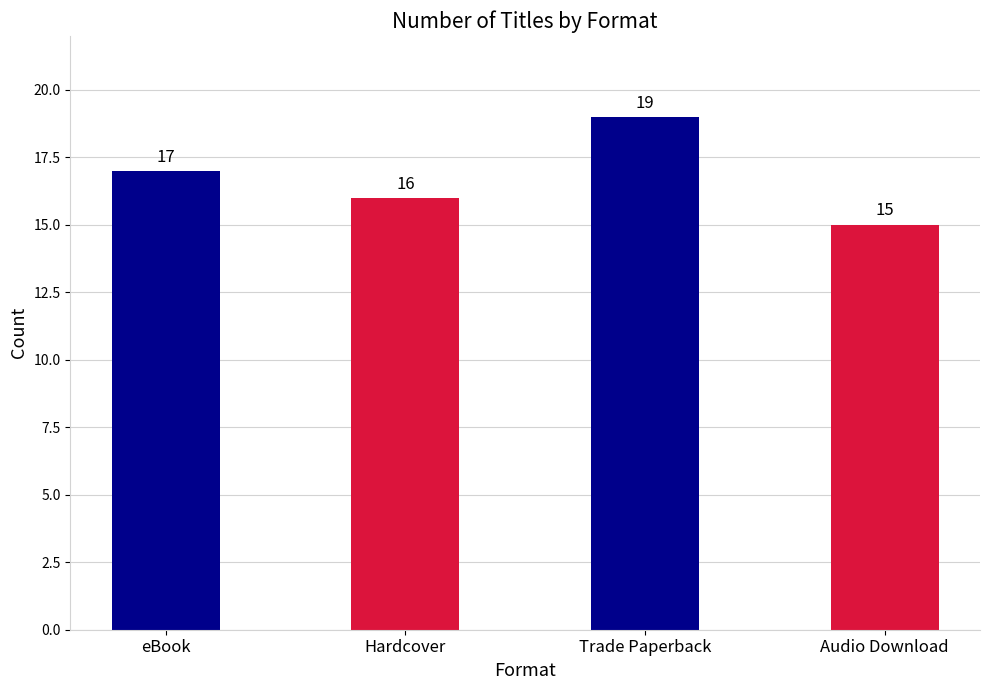

List the labels in order of value, smallest first.

Audio Download, Hardcover, eBook, Trade Paperback